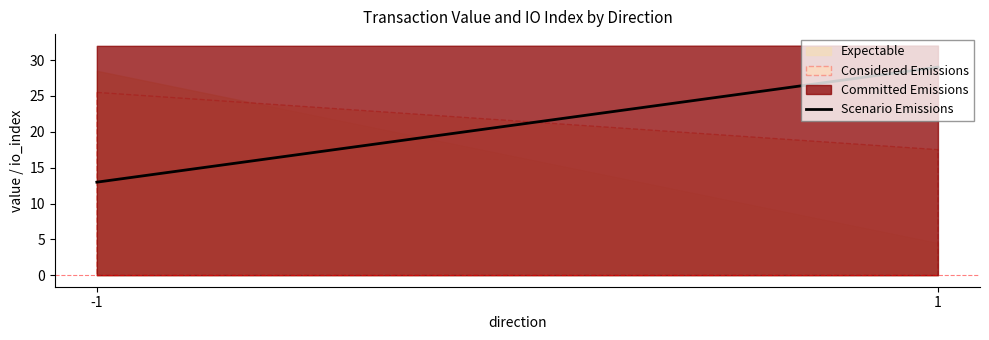

Rank the categories by value from lowest to highest.

-1, 1